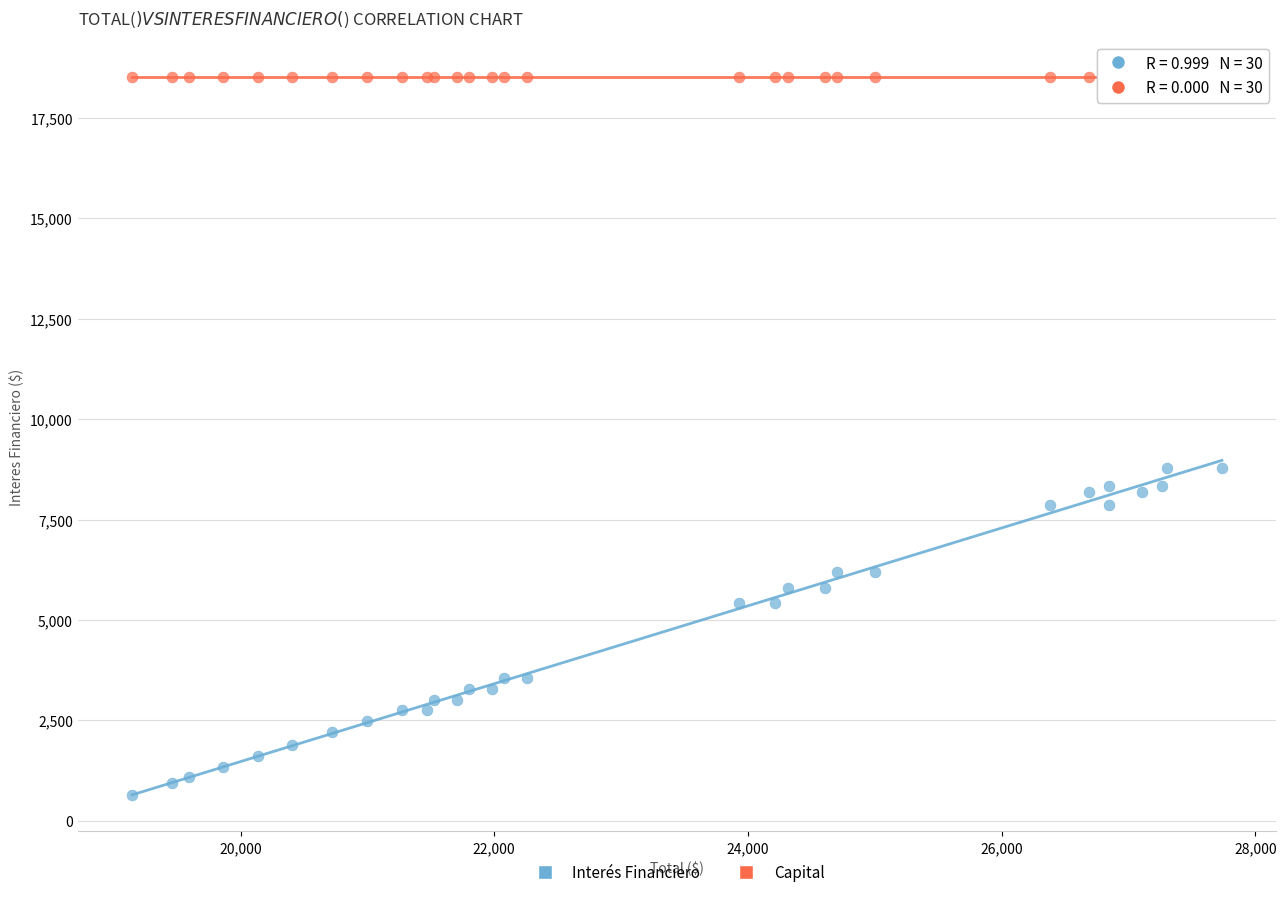

Which series contains the highest Y value?

Capital